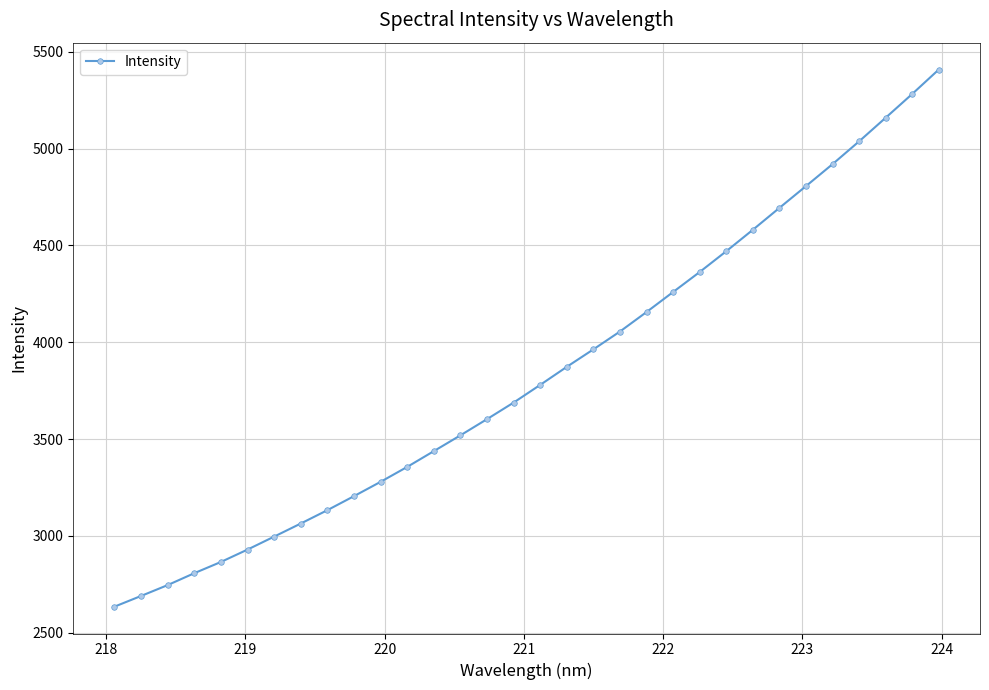

Reading left to right, list all the values displayed in this chart.

2635.3	2690.6	2746.7	2808.2	2866.1	2930.1	2996.9	3064.5	3133.5	3205.8	3279.7	3356.8	3438.1	3519.6	3603.3	3688.7	3780.0	3873.2	3963.4	4055.5	4156.1	4259.6	4362.7	4470.0	4580.7	4693.7	4806.2	4919.5	5037.2	5159.1	5281.9	5408.0